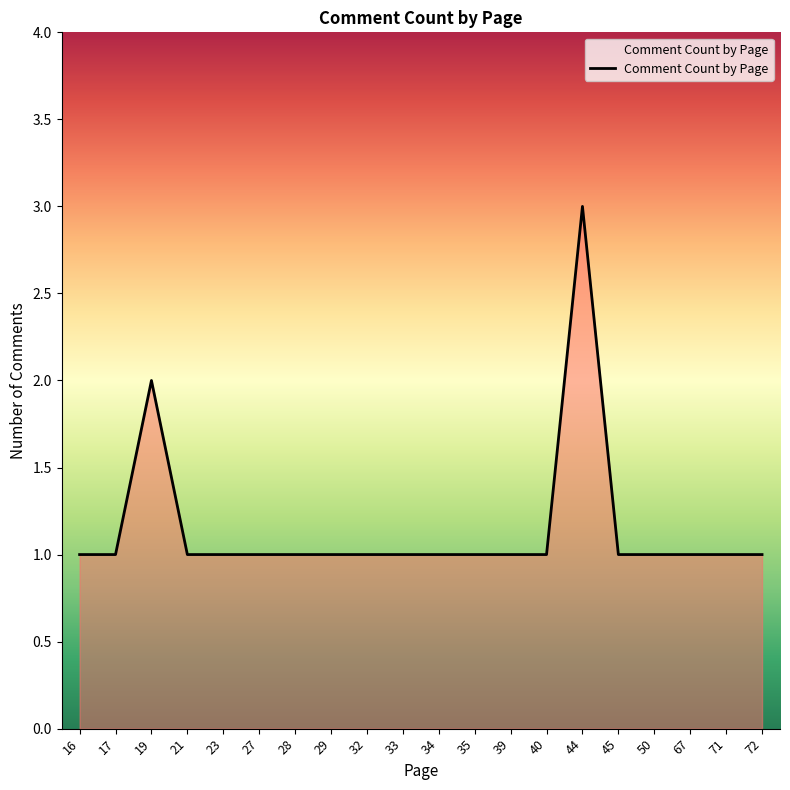

Where is the first local maximum?

19